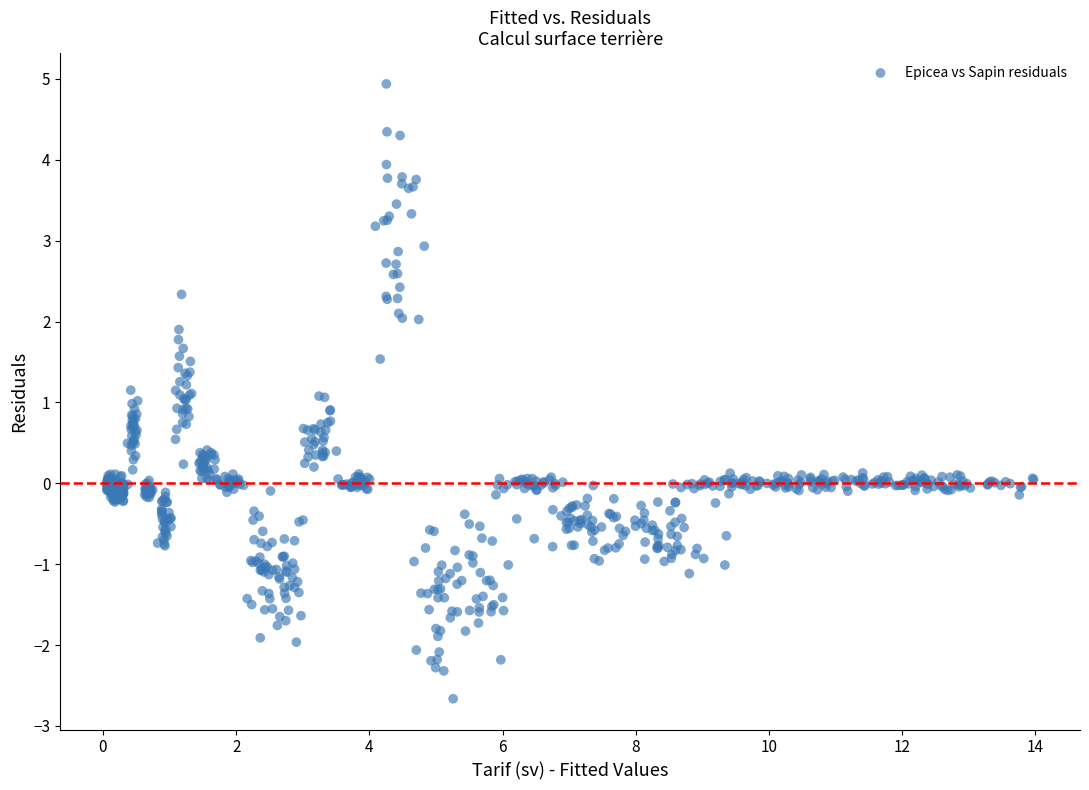

What is the range of Y values (max minus min)?

7.6